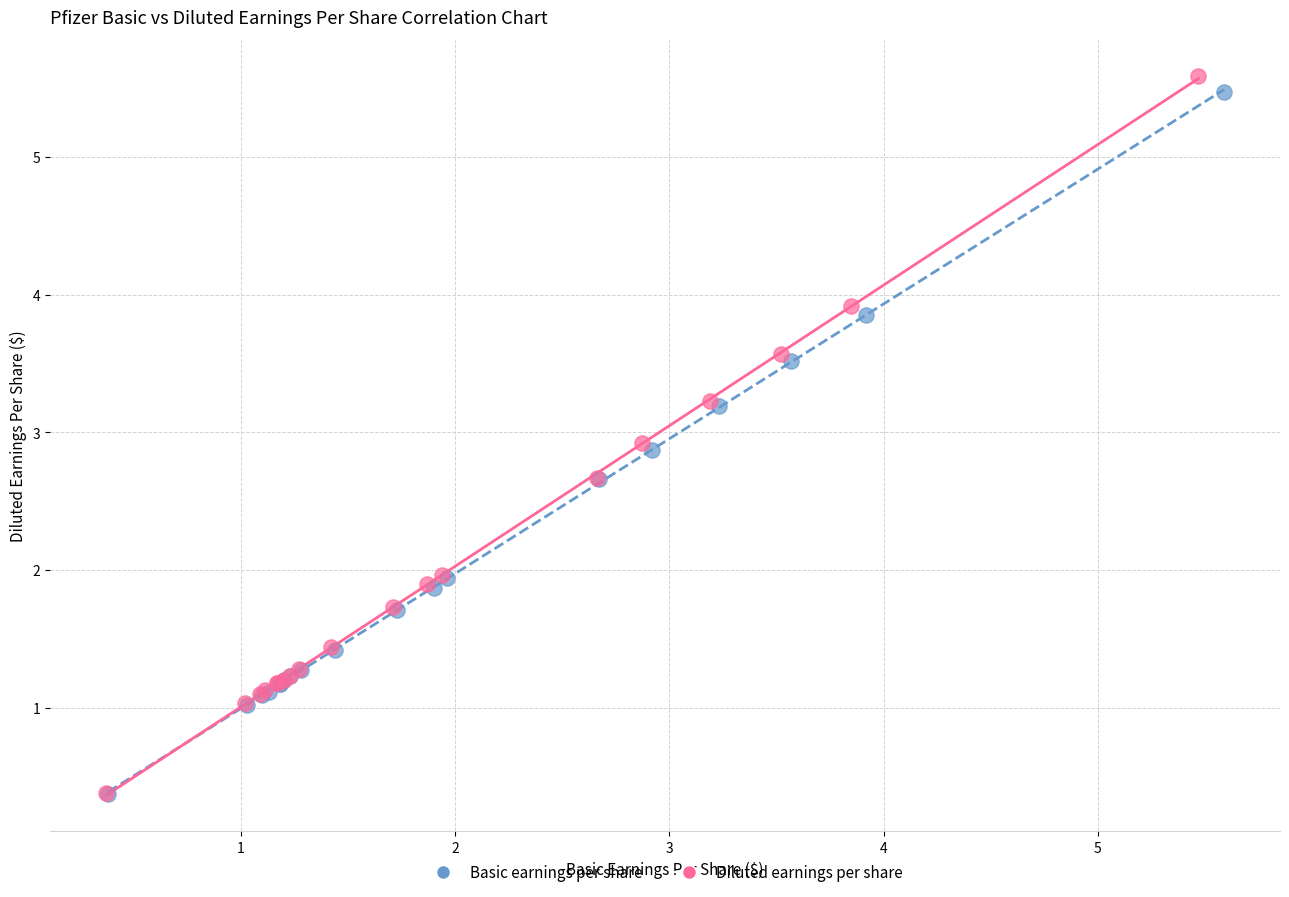

Which series has the widest spread of Y values?

Diluted earnings per share